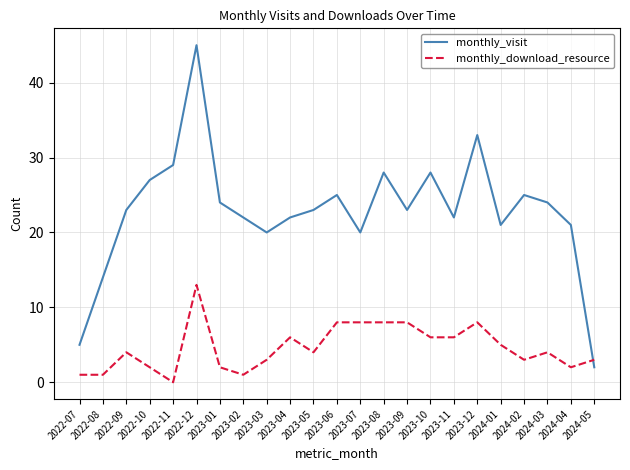

What is the spread (max minus min) of values at 2024-01?

16